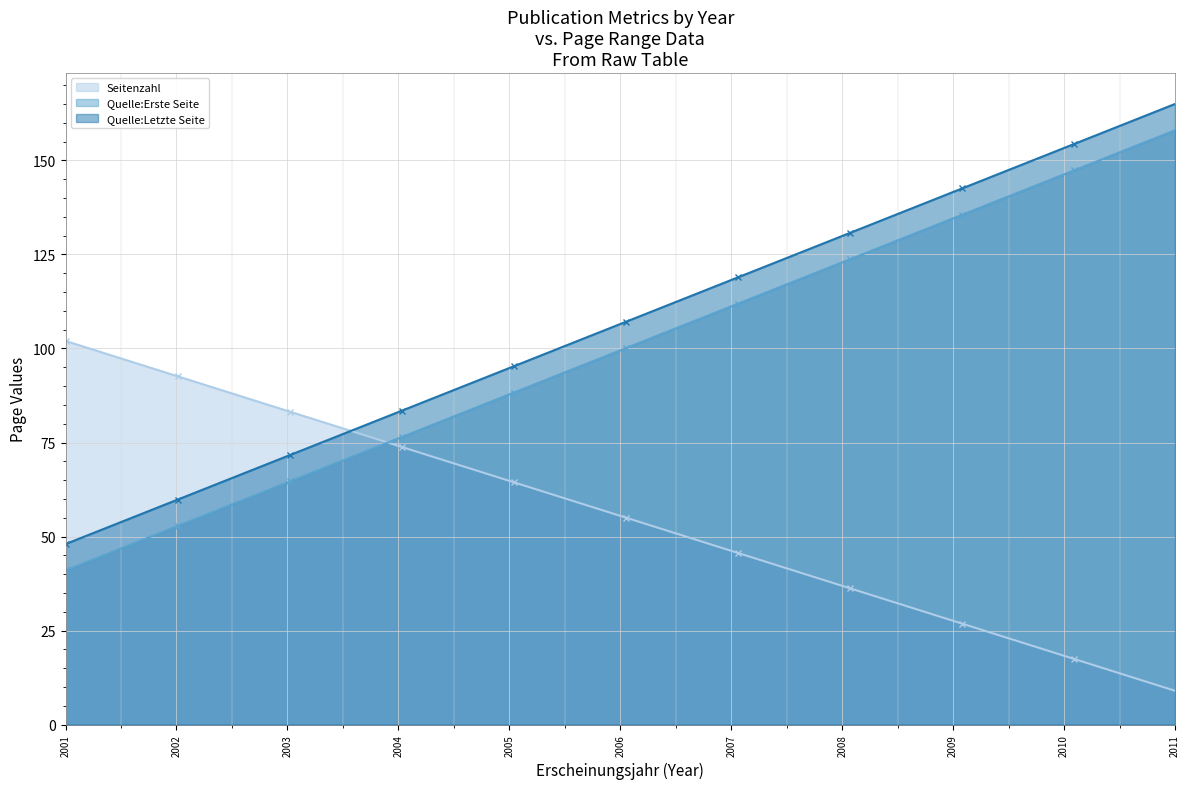

Which series has the largest total across all categories?

Quelle:Letzte Seite